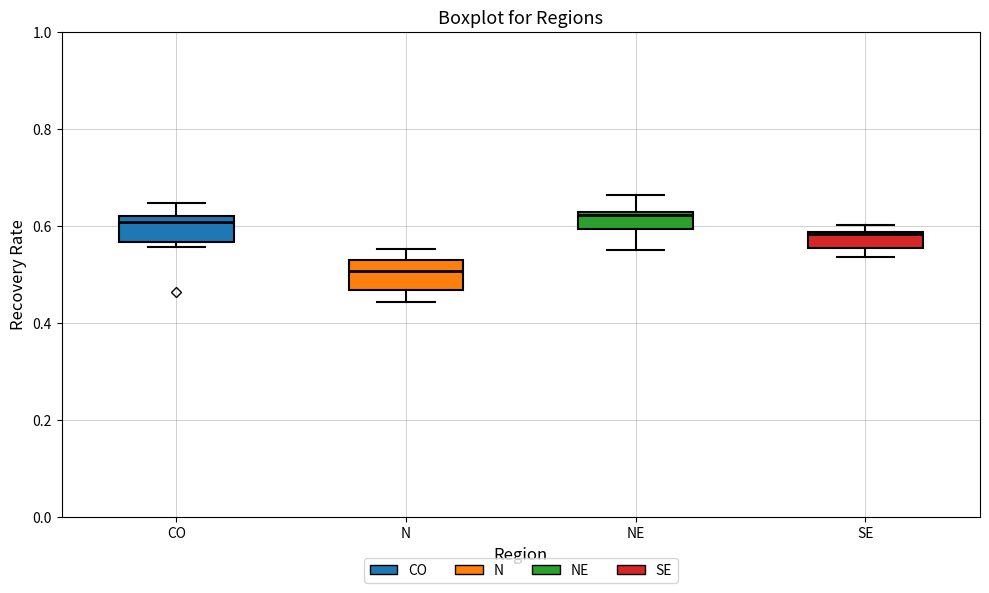

Reading left to right, transcribe this box plot: for each box, give where its median line is, the range the box spans, and where its two whiskers end, as read against the y-axis. The values are not printed on the chart, so give them approximately, as read against the axis.

CO: median 0.60, box 0.56 to 0.62, whiskers 0.56 (just below the box's lower edge) to 0.64
N: median 0.50, box 0.46 to 0.52, whiskers 0.44 to 0.56
NE: median 0.62 (just below the box's upper edge), box 0.60 to 0.62, whiskers 0.56 to 0.66
SE: median 0.58, box 0.56 to 0.58, whiskers 0.54 to 0.60